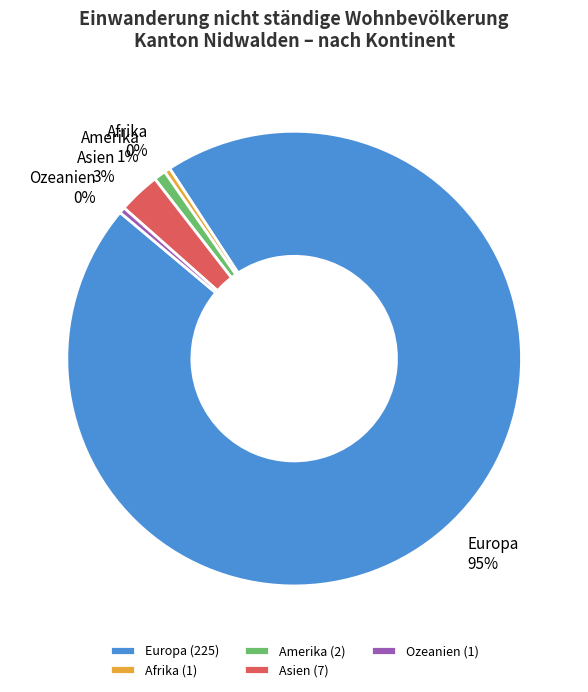

To the nearest percent, what is the average slice percentage?

20%